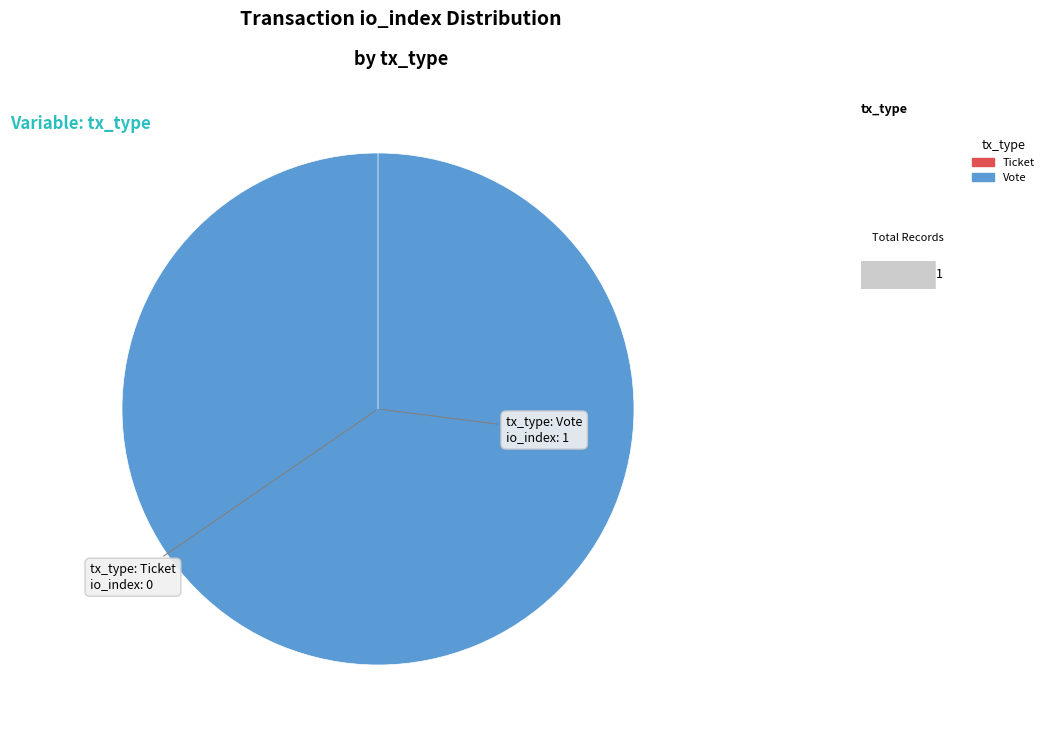

Count the number of slices in the pie.

2